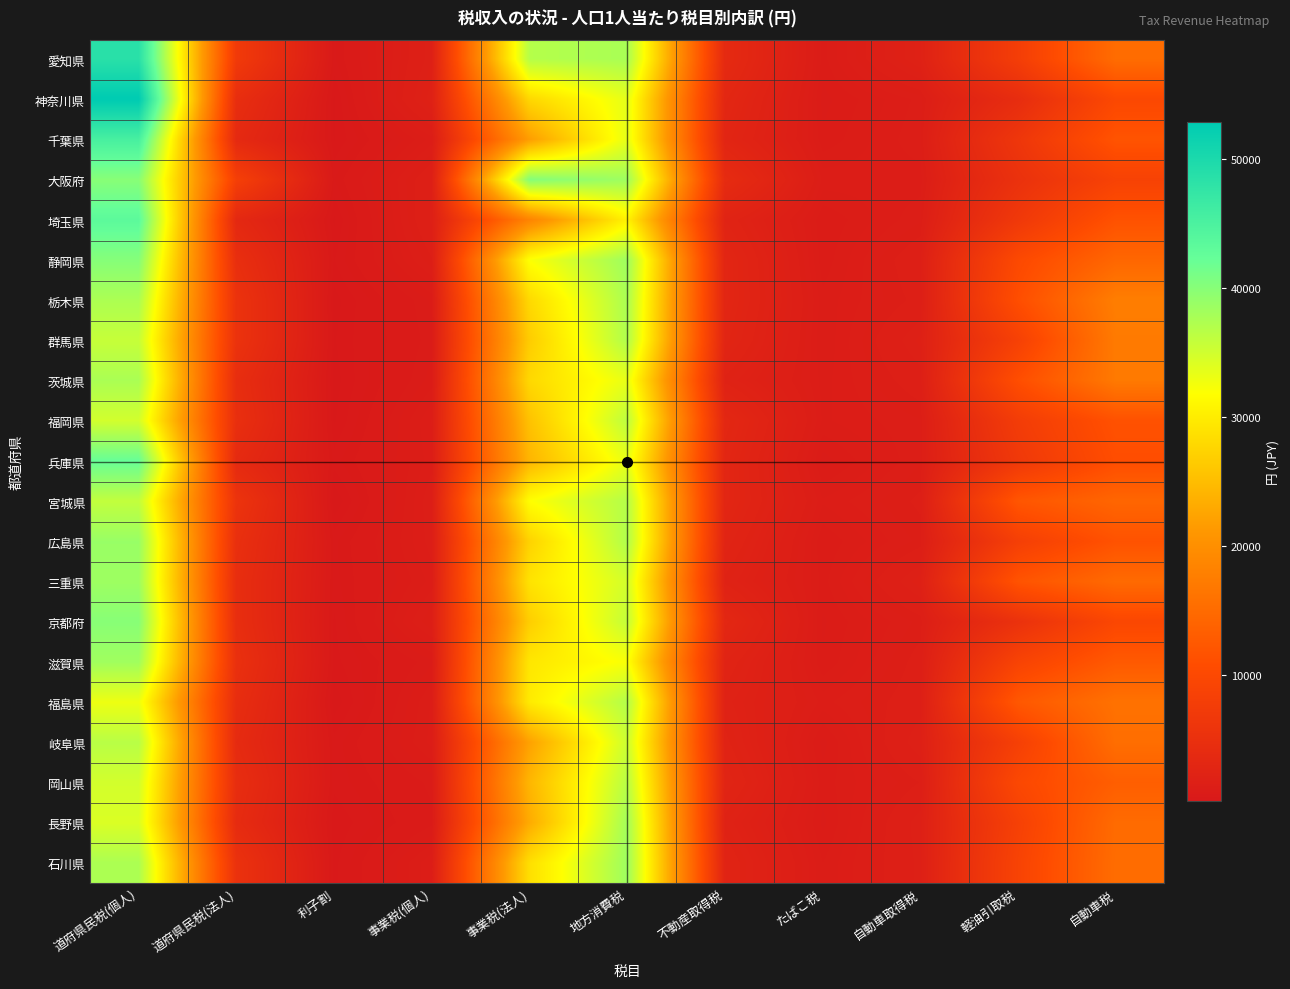

Reading left to right, extract all data points from this chart.

愛知県: 道府県民税(個人)=48512	道府県民税(法人)=7121	利子割=576	事業税(個人)=1812	事業税(法人)=36915	地方消費税=37693	不動産取得税=3833	たばこ税=1061	自動車取得税=2094	軽油引取税=7867	自動車税=15226
神奈川県: 道府県民税(個人)=52860	道府県民税(法人)=4626	利子割=370	事業税(個人)=2024	事業税(法人)=27804	地方消費税=33542	不動産取得税=3211	たばこ税=968	自動車取得税=1351	軽油引取税=4391	自動車税=9977
千葉県: 道府県民税(個人)=45353	道府県民税(法人)=3753	利子割=379	事業税(個人)=1260	事業税(法人)=21835	地方消費税=33456	不動産取得税=2865	たばこ税=1032	自動車取得税=1400	軽油引取税=6351	自動車税=11835
大阪府: 道府県民税(個人)=39957	道府県民税(法人)=8197	利子割=595	事業税(個人)=1709	事業税(法人)=40188	地方消費税=38385	不動産取得税=4109	たばこ税=1283	自動車取得税=1251	軽油引取税=5336	自動車税=8783
埼玉県: 道府県民税(個人)=43249	道府県民税(法人)=3525	利子割=368	事業税(個人)=1756	事業税(法人)=18541	地方消費税=30586	不動産取得税=2539	たばこ税=1010	自動車取得税=1398	軽油引取税=6780	自動車税=11573
静岡県: 道府県民税(個人)=40135	道府県民税(法人)=4785	利子割=486	事業税(個人)=1504	事業税(法人)=32031	地方消費税=38394	不動産取得税=3010	たばこ税=1038	自動車取得税=1698	軽油引取税=10189	自動車税=14425
栃木県: 道府県民税(個人)=37502	道府県民税(法人)=5585	利子割=340	事業税(個人)=1031	事業税(法人)=27977	地方消費税=37590	不動産取得税=3027	たばこ税=1143	自動車取得税=1582	軽油引取税=11003	自動車税=17645
群馬県: 道府県民税(個人)=35715	道府県民税(法人)=5554	利子割=379	事業税(個人)=971	事業税(法人)=26632	地方消費税=37203	不動産取得税=2829	たばこ税=1115	自動車取得税=1868	軽油引取税=8511	自動車税=17174
茨城県: 道府県民税(個人)=37607	道府県民税(法人)=4556	利子割=341	事業税(個人)=1057	事業税(法人)=27902	地方消費税=33366	不動産取得税=2276	たばこ税=1168	自動車取得税=1645	軽油引取税=11004	自動車税=17046
福岡県: 道府県民税(個人)=34857	道府県民税(法人)=4872	利子割=371	事業税(個人)=1327	事業税(法人)=25599	地方消費税=36338	不動産取得税=3283	たばこ税=1193	自動車取得税=1409	軽油引取税=7634	自動車税=11530
兵庫県: 道府県民税(個人)=42242	道府県民税(法人)=3871	利子割=551	事業税(個人)=1269	事業税(法人)=24247	地方消費税=33362	不動産取得税=3045	たばこ税=952	自動車取得税=1411	軽油引取税=6798	自動車税=10953
宮城県: 道府県民税(個人)=36024	道府県民税(法人)=5753	利子割=289	事業税(個人)=1418	事業税(法人)=31795	地方消費税=36900	不動産取得税=3027	たばこ税=1229	自動車取得税=1556	軽油引取税=12132	自動車税=14337
広島県: 道府県民税(個人)=38811	道府県民税(法人)=4947	利子割=568	事業税(個人)=1370	事業税(法人)=27293	地方消費税=37180	不動産取得税=2675	たばこ税=1018	自動車取得税=1455	軽油引取税=8182	自動車税=11642
三重県: 道府県民税(個人)=38492	道府県民税(法人)=4602	利子割=556	事業税(個人)=1253	事業税(法人)=28997	地方消費税=34807	不動産取得税=2279	たばこ税=1065	自動車取得税=1904	軽油引取税=11806	自動車税=14939
京都府: 道府県民税(個人)=39987	道府県民税(法人)=4654	利子割=473	事業税(個人)=1527	事業税(法人)=26807	地方消費税=35887	不動産取得税=3249	たばこ税=988	自動車取得税=1456	軽油引取税=5384	自動車税=9769
滋賀県: 道府県民税(個人)=38292	道府県民税(法人)=5089	利子割=456	事業税(個人)=981	事業税(法人)=29348	地方消費税=32225	不動産取得税=2542	たばこ税=1017	自動車取得税=1597	軽油引取税=8973	自動車税=12633
福島県: 道府県民税(個人)=32992	道府県民税(法人)=4510	利子割=316	事業税(個人)=1229	事業税(法人)=29783	地方消費税=36979	不動産取得税=2206	たばこ税=1278	自動車取得税=1644	軽油引取税=12381	自動車税=15966
岐阜県: 道府県民税(個人)=36644	道府県民税(法人)=3984	利子割=536	事業税(個人)=1248	事業税(法人)=22295	地方消費税=35282	不動産取得税=2408	たばこ税=968	自動車取得税=1843	軽油引取税=8334	自動車税=15445
岡山県: 道府県民税(個人)=34834	道府県民税(法人)=4524	利子割=529	事業税(個人)=941	事業税(法人)=24379	地方消費税=36669	不動産取得税=2698	たばこ税=1049	自動車取得税=1528	軽油引取税=9940	自動車税=13294
長野県: 道府県民税(個人)=34291	道府県民税(法人)=4139	利子割=403	事業税(個人)=869	事業税(法人)=23250	地方消費税=38074	不動産取得税=2243	たばこ税=978	自動車取得税=1810	軽油引取税=8455	自動車税=15045
石川県: 道府県民税(個人)=37505	道府県民税(法人)=5404	利子割=456	事業税(個人)=1308	事業税(法人)=28545	地方消費税=38446	不動産取得税=2562	たばこ税=1108	自動車取得税=1770	軽油引取税=8961	自動車税=15256